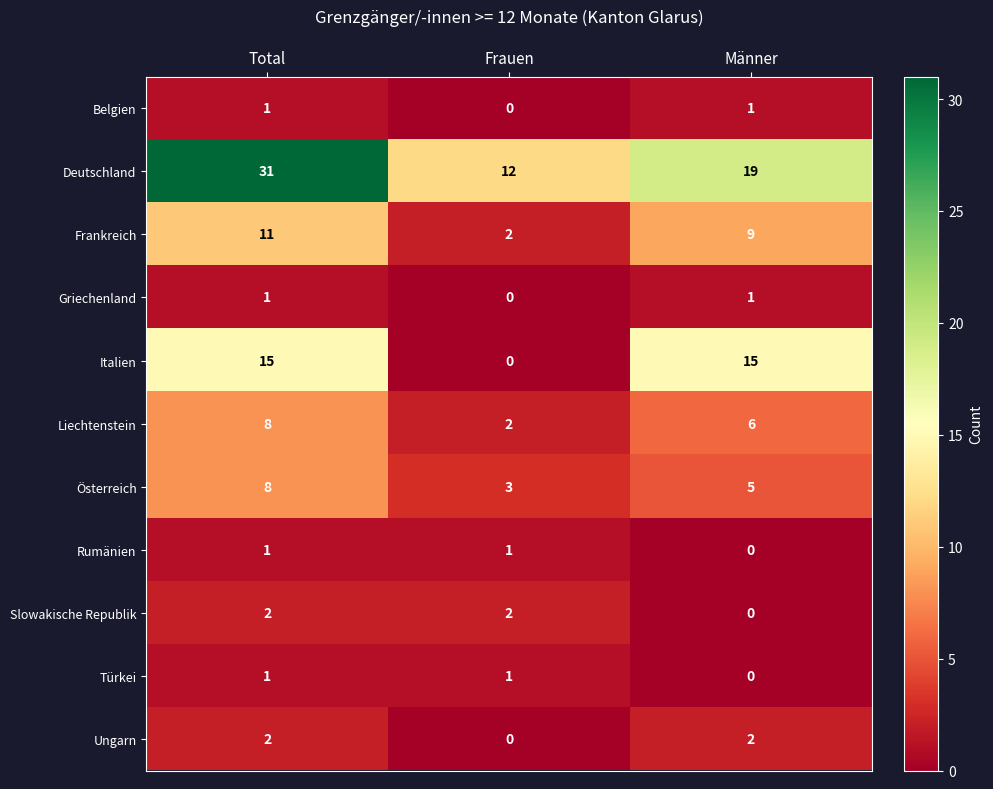

Where does the Frankreich series first go above 9?

Total